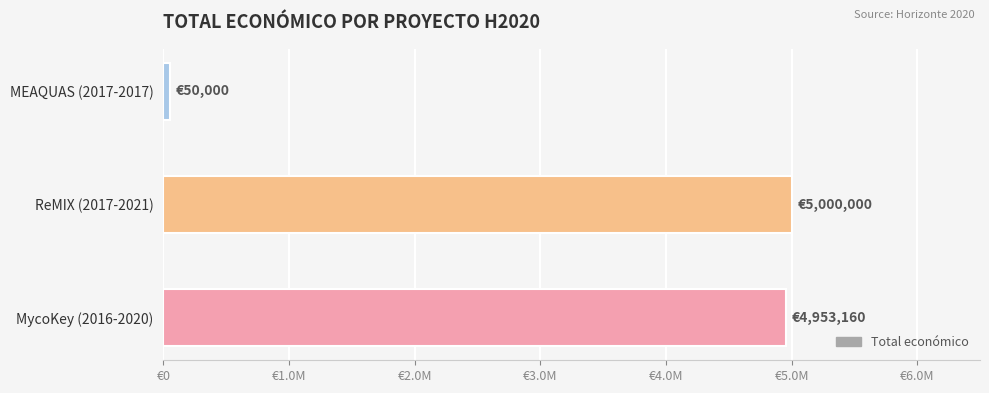

Are the bars horizontal?

Yes